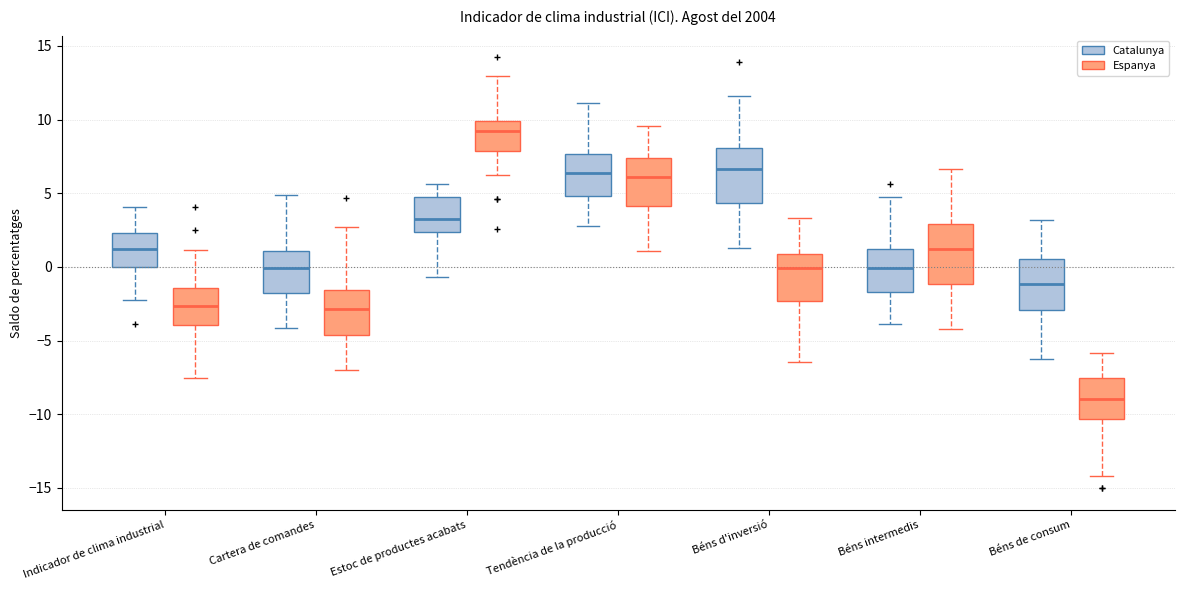

Which box has the highest median line?

Estoc de productes acabats (Espanya)